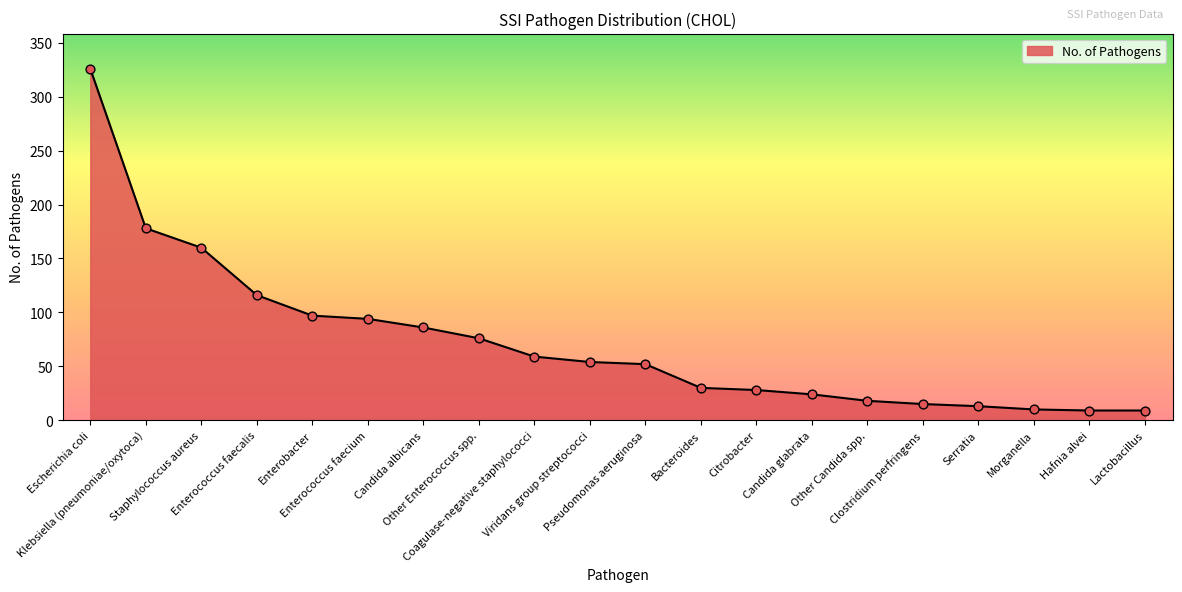

Which has a higher value, Viridans group streptococci or Lactobacillus?

Viridans group streptococci